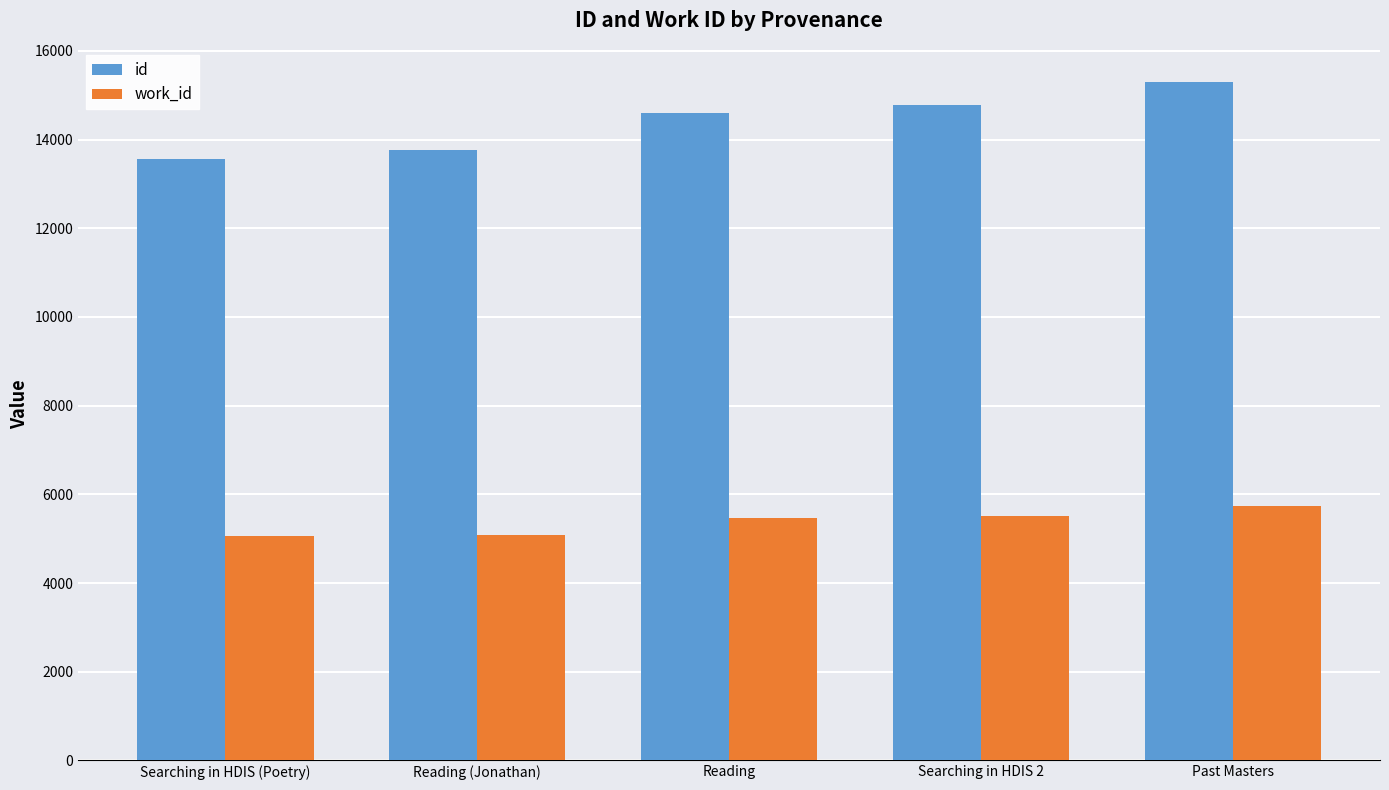

What is the difference between the highest and lowest values at Searching in HDIS 2?

9258